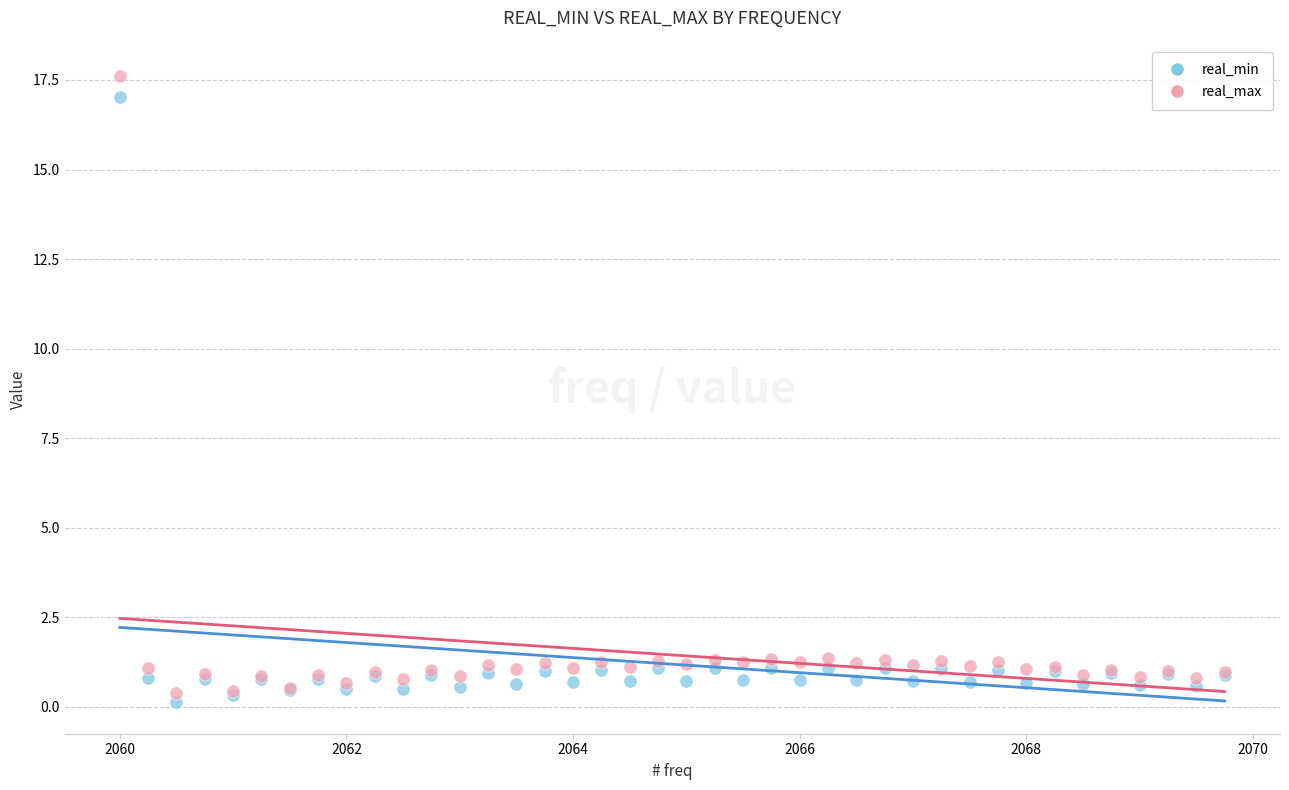

What is the X range (max minus min) for the scatter plot?

9.8